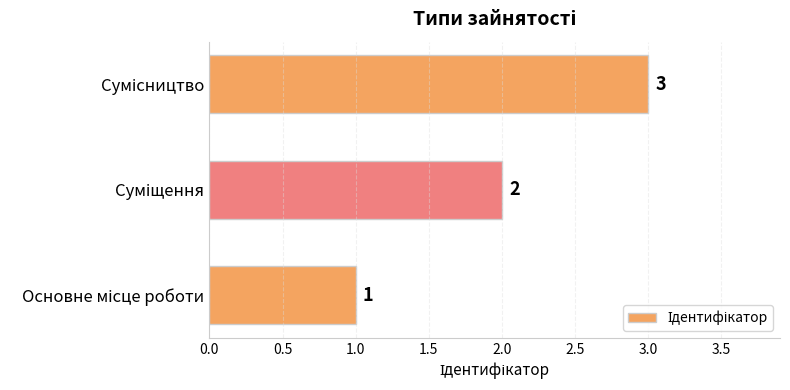

Count the values in the range 1 to 3.

3